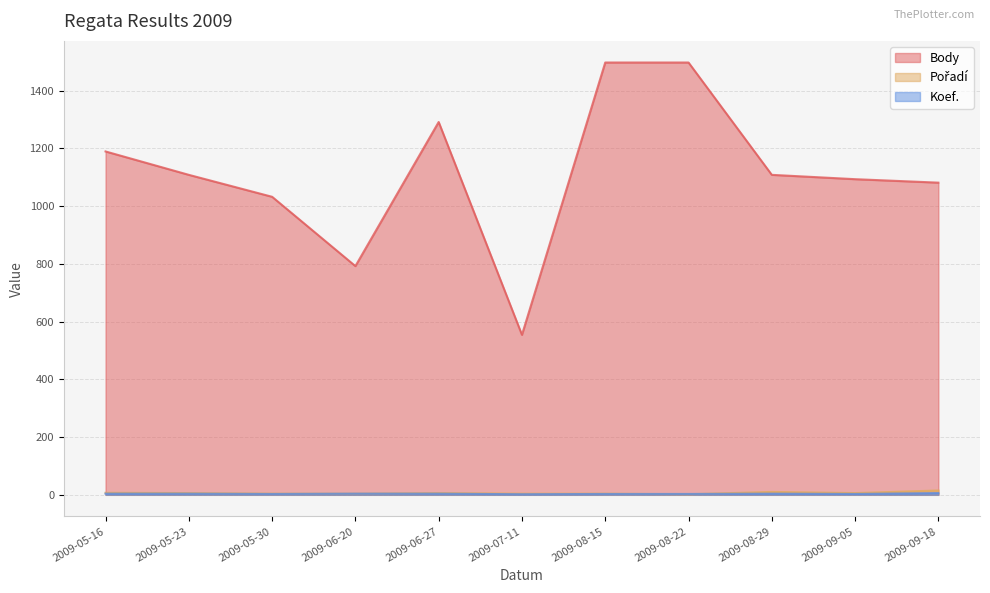

At which category is the sum across all series the highest?

2009-08-15